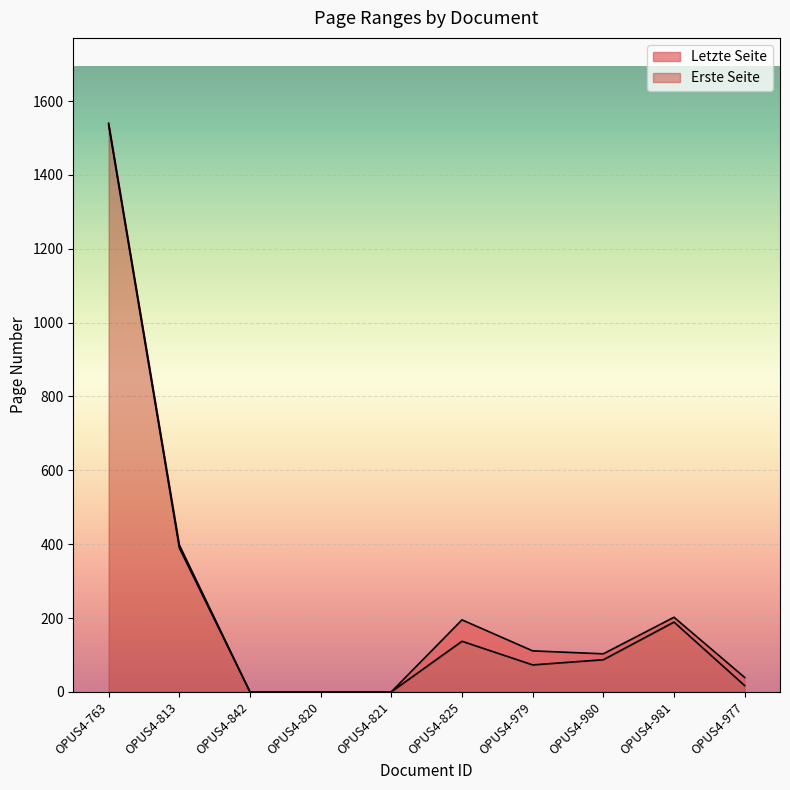

How many values in the Erste Seite series are below 87?

5